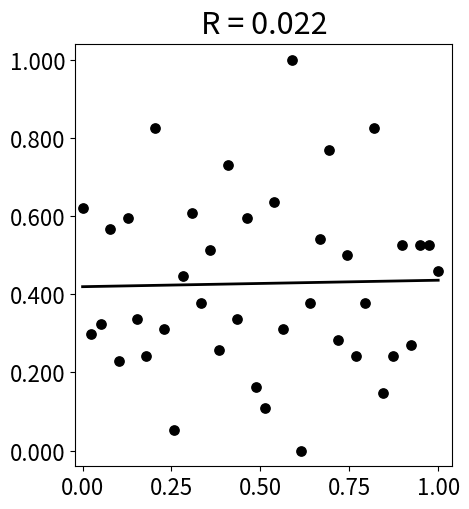

What is the range of X values (max minus min)?

1.0